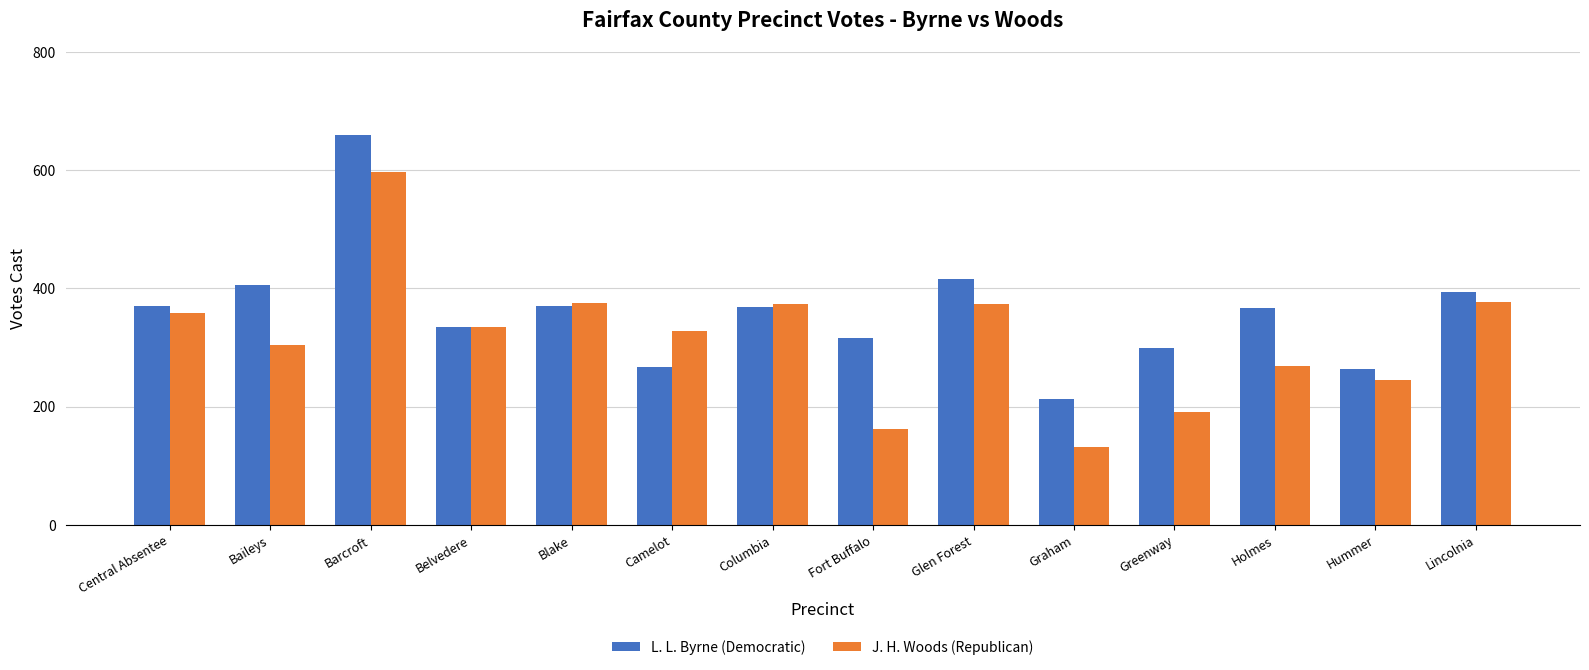

The value of L. L. Byrne (Democratic) at Camelot is 457. True or false?

False